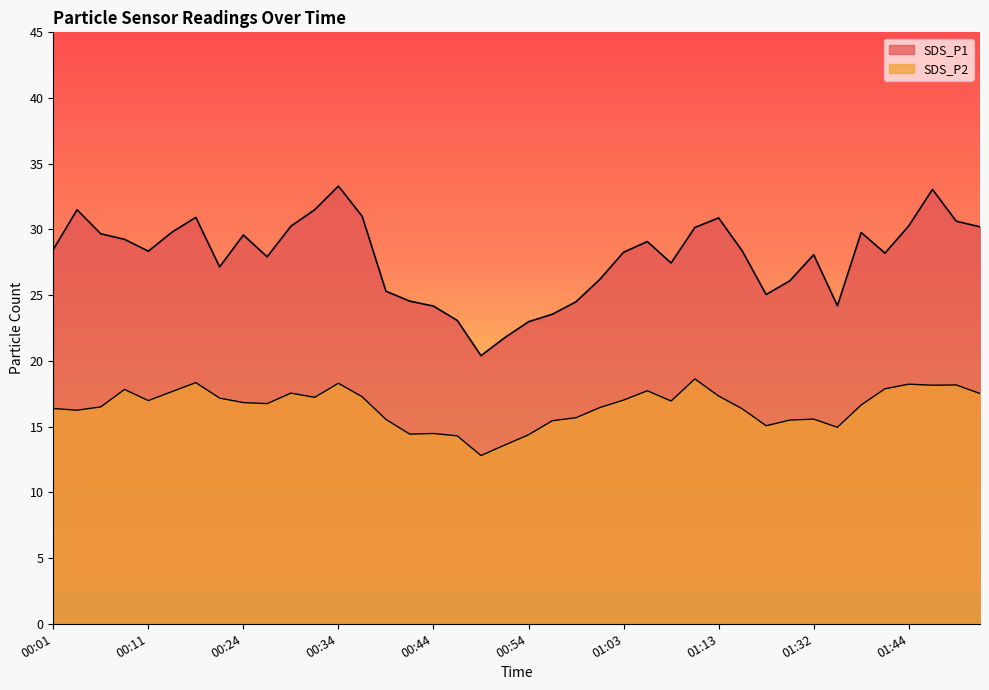

The value of SDS_P2 at 00:44 is 4.1. True or false?

False